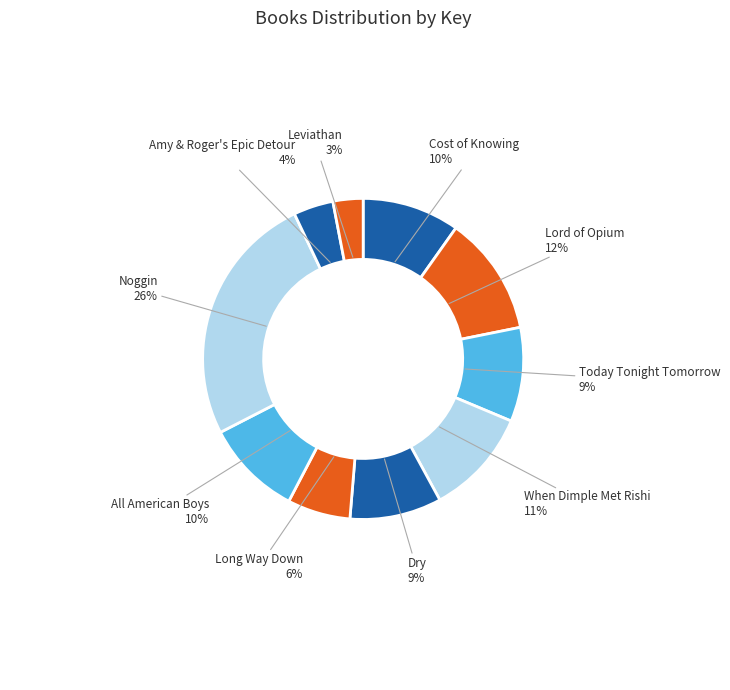

Is there a majority slice in this chart?

No